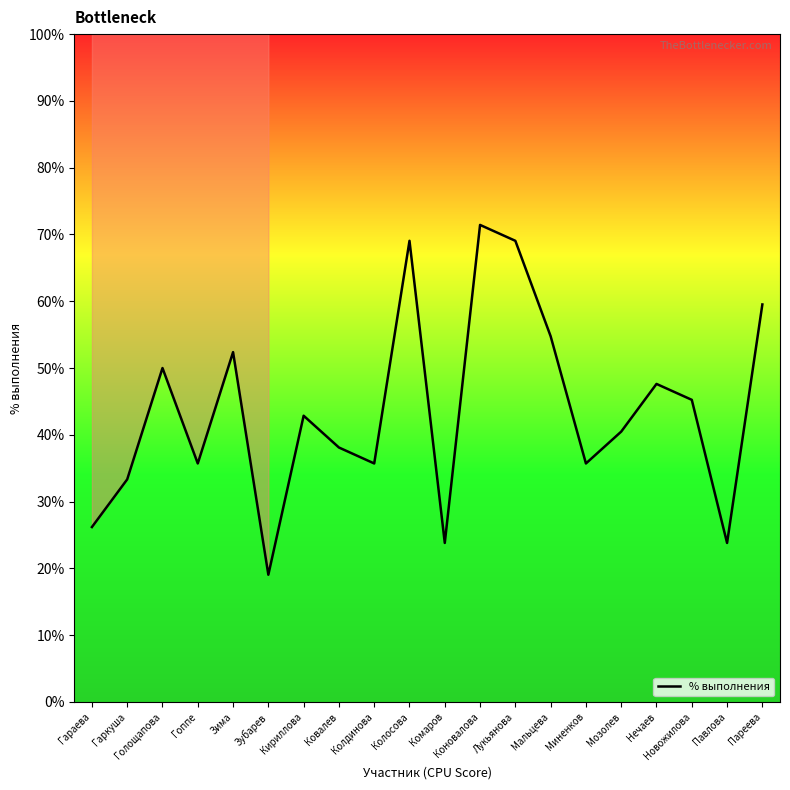

What is the smallest value displayed?

19.1